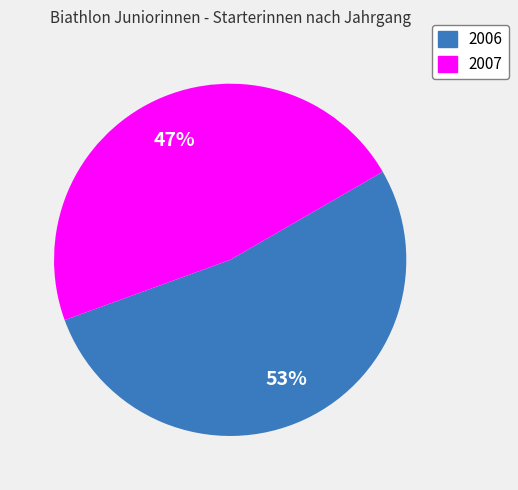

True or false: 2007 accounts for 47% of the total.

True